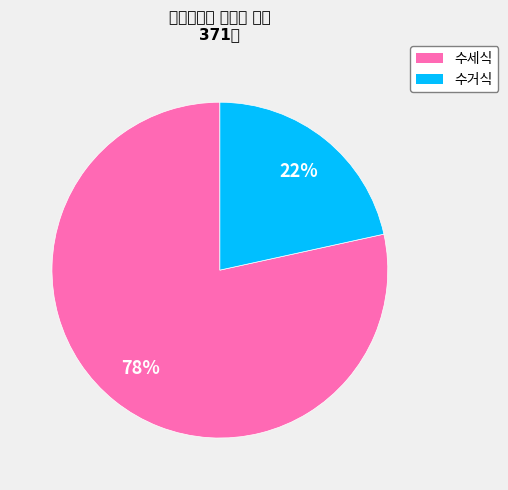

Does 수세식 represent more than half of the total?

Yes